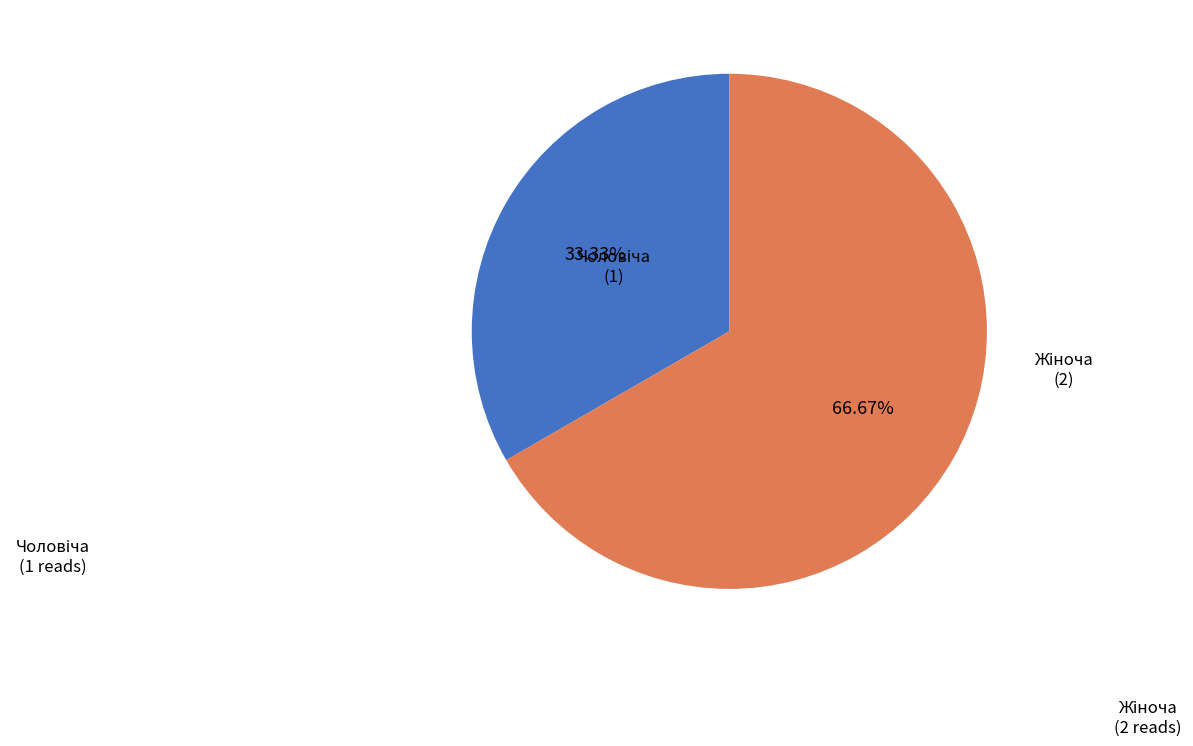

Which category has the biggest portion of the pie?

Жіноча